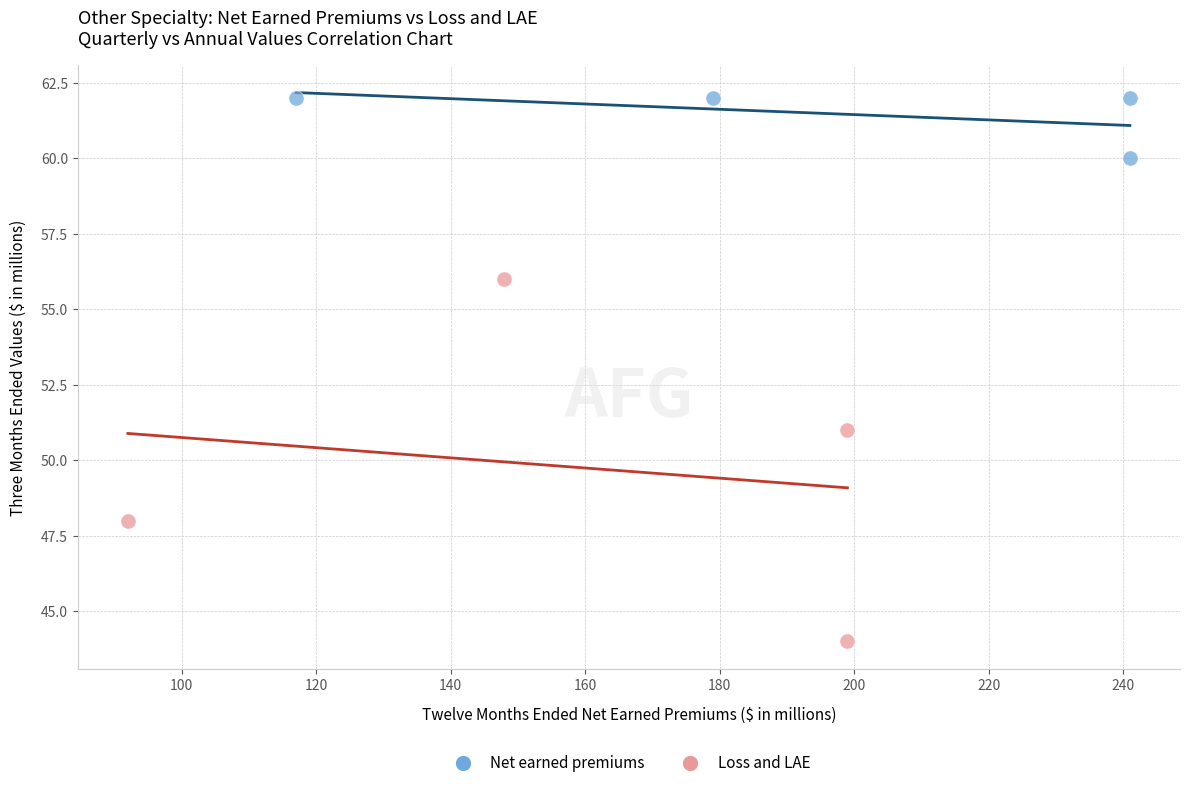

Which series reaches the minimum Y coordinate?

Loss and LAE